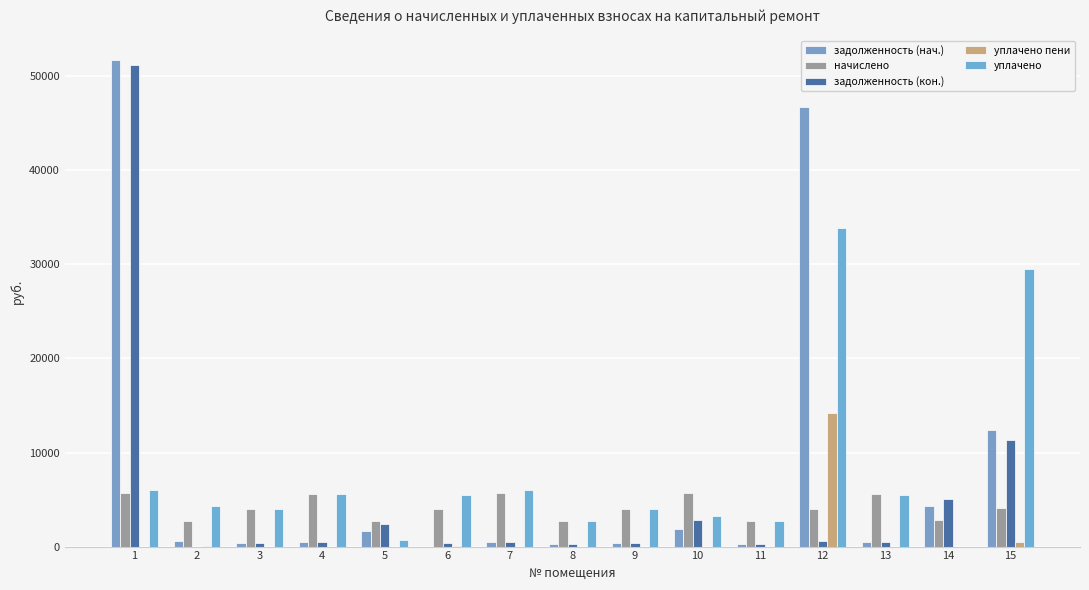

Count the number of data series in this chart.

5